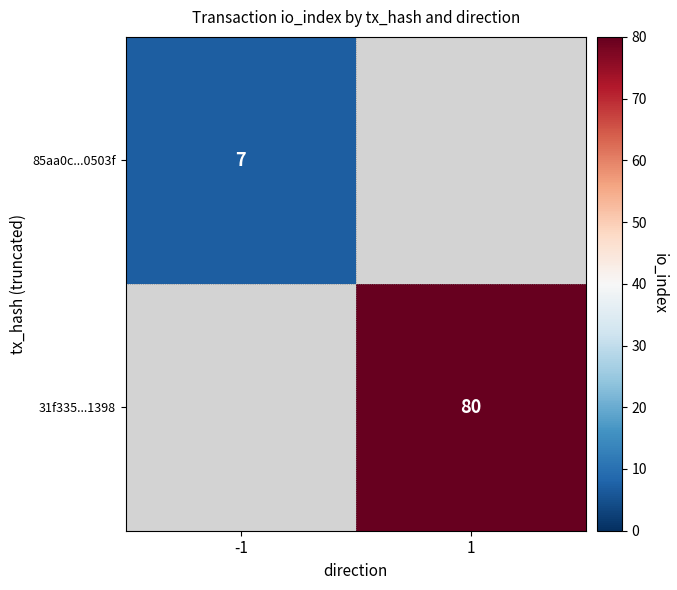

True or false: 31f335...1398 has a value of 80 at 1.

True